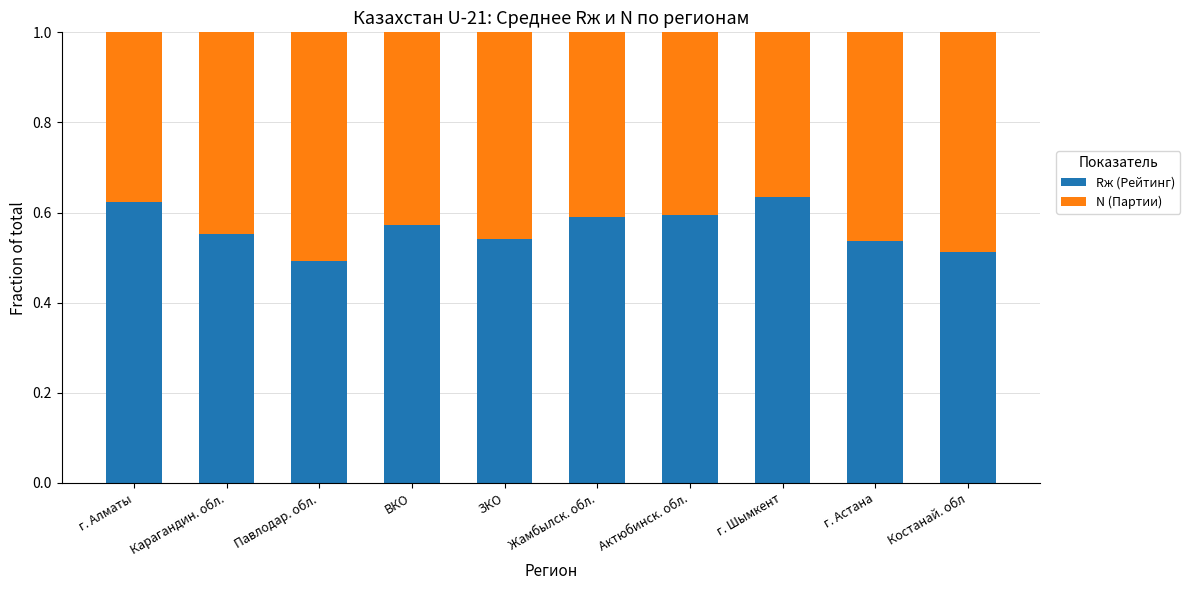

At which label is Rж (Рейтинг) closest to 0?

Павлодар. обл.